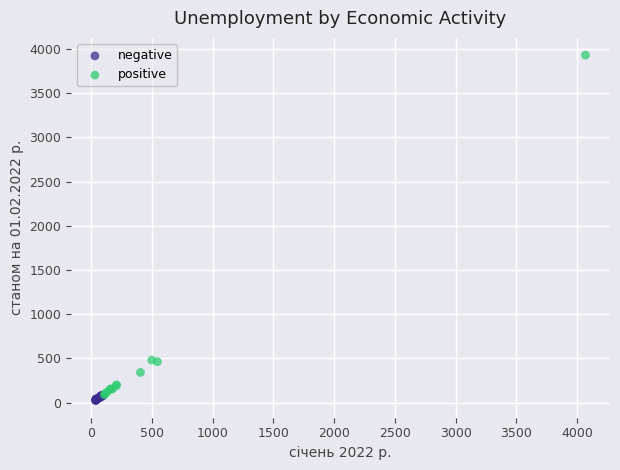

Which series reaches the maximum Y coordinate?

positive